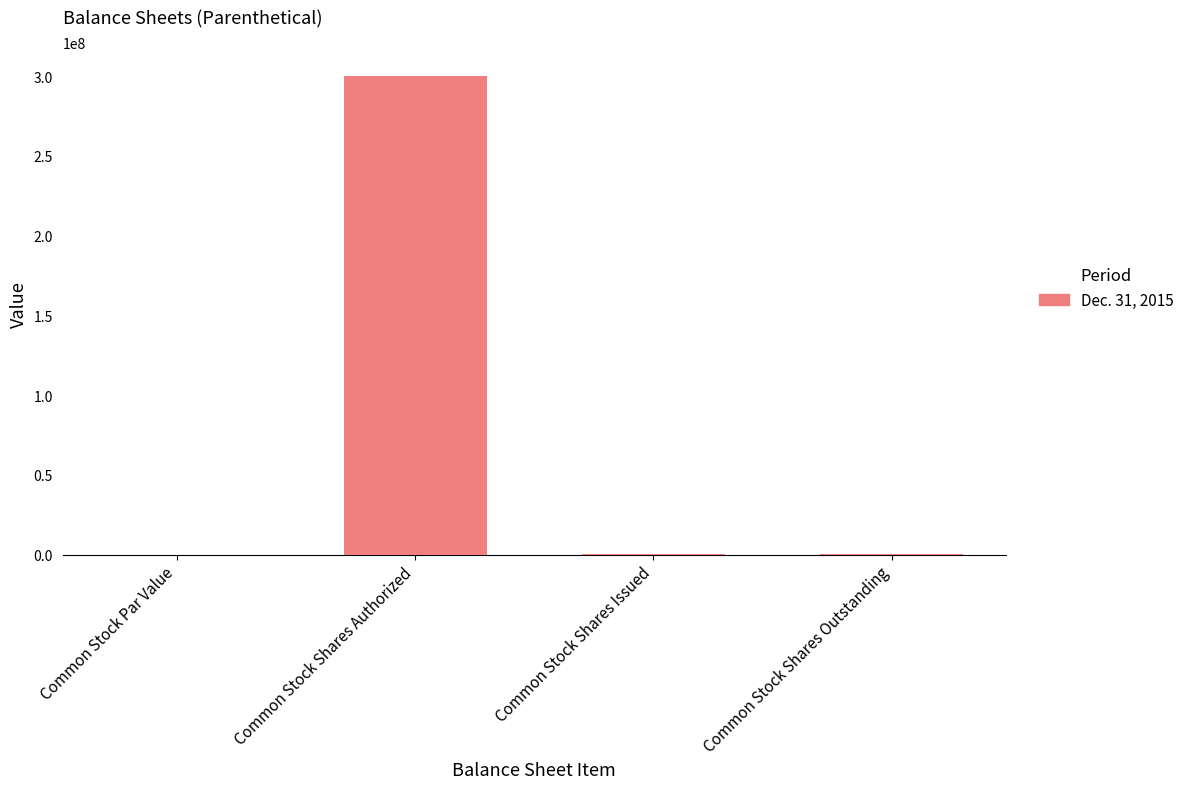

What is the maximum value shown in the chart?

300000000.0